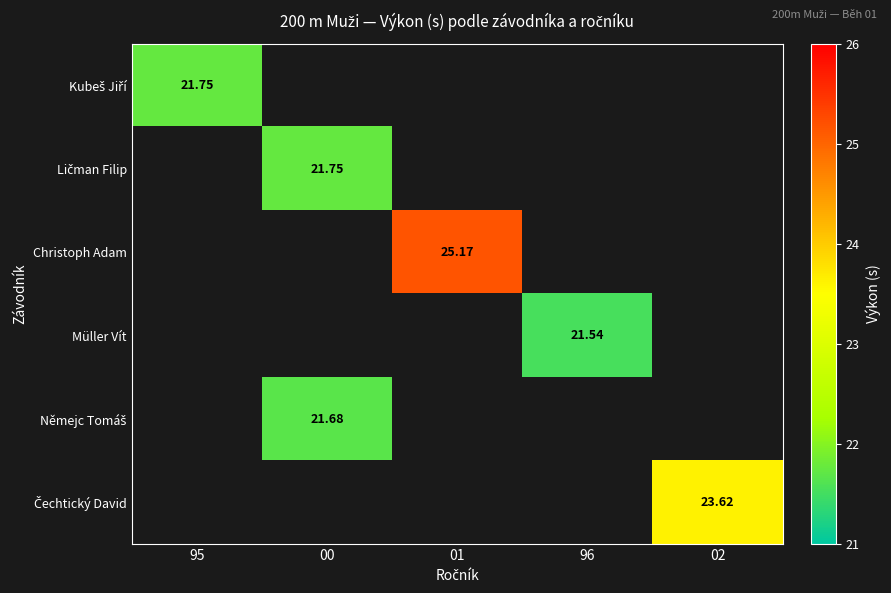

Which series has the widest spread of values?

Kubeš Jiří